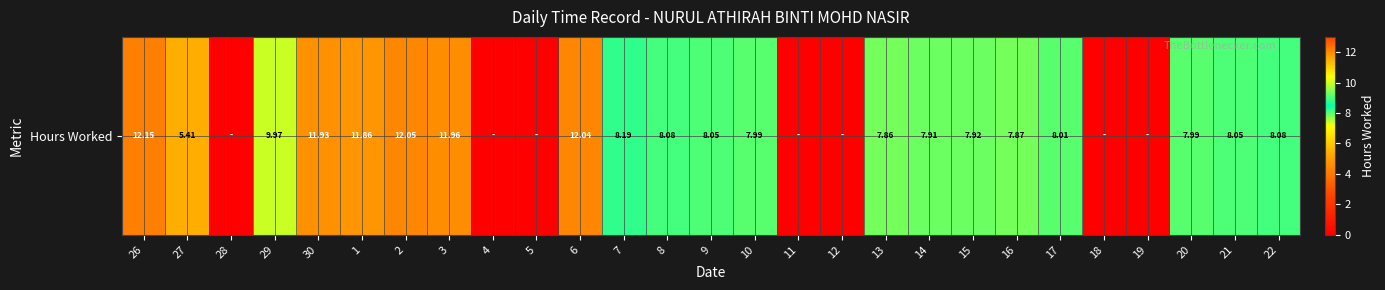

List the labels in order of value, largest first.

26, 2, 6, 3, 30, 1, 29, 7, 8, 22, 9, 21, 17, 10, 20, 15, 14, 16, 13, 27, 28, 4, 5, 11, 12, 18, 19